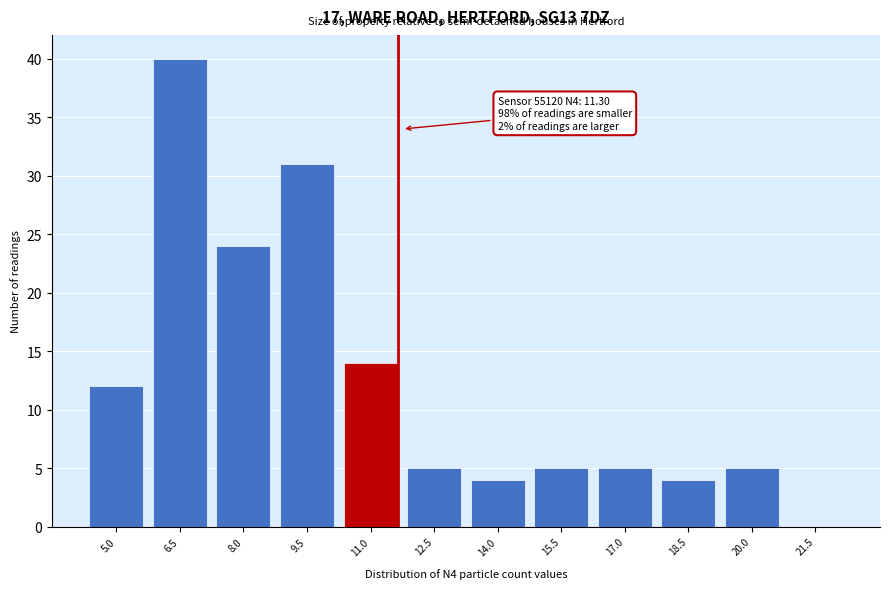

Reading left to right, extract all data points from this chart.

5.0=12	6.5=40	8.0=24	9.5=31	11.0=14	12.5=5	14.0=4	15.5=5	17.0=5	18.5=4	20.0=5	21.5=0